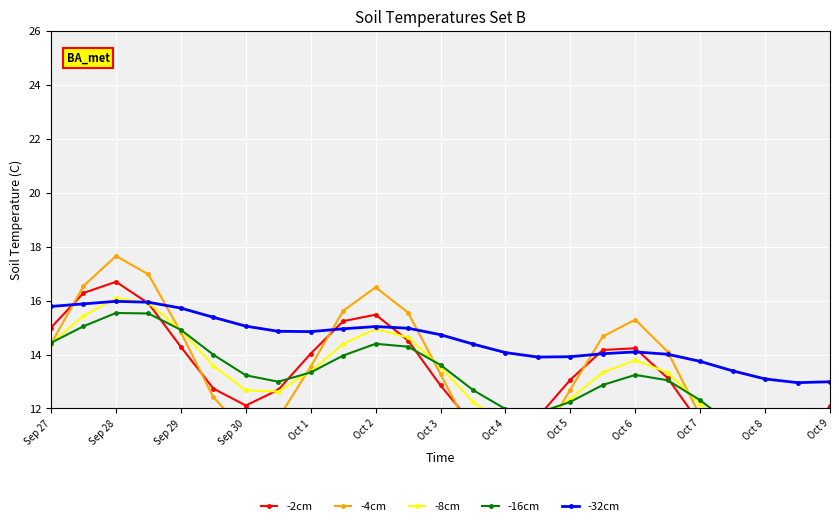

Is it true that -32cm equals 13.1 at Oct 8?

True